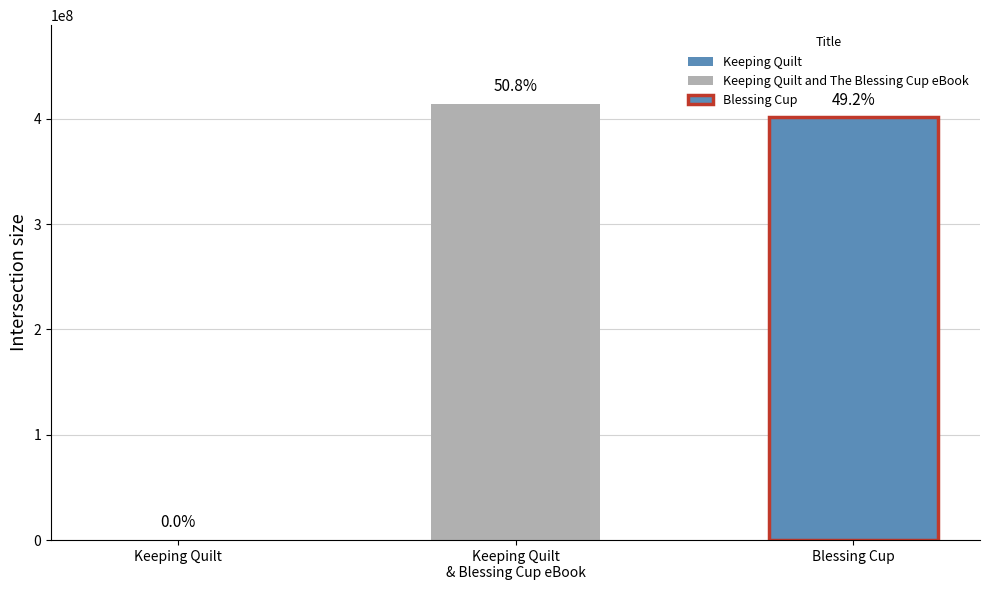

Reading right to left, list all the values displayed in this chart.

Blessing Cup=401396153	Keeping Quilt and The Blessing Cup eBook=414236359	Keeping Quilt=323609